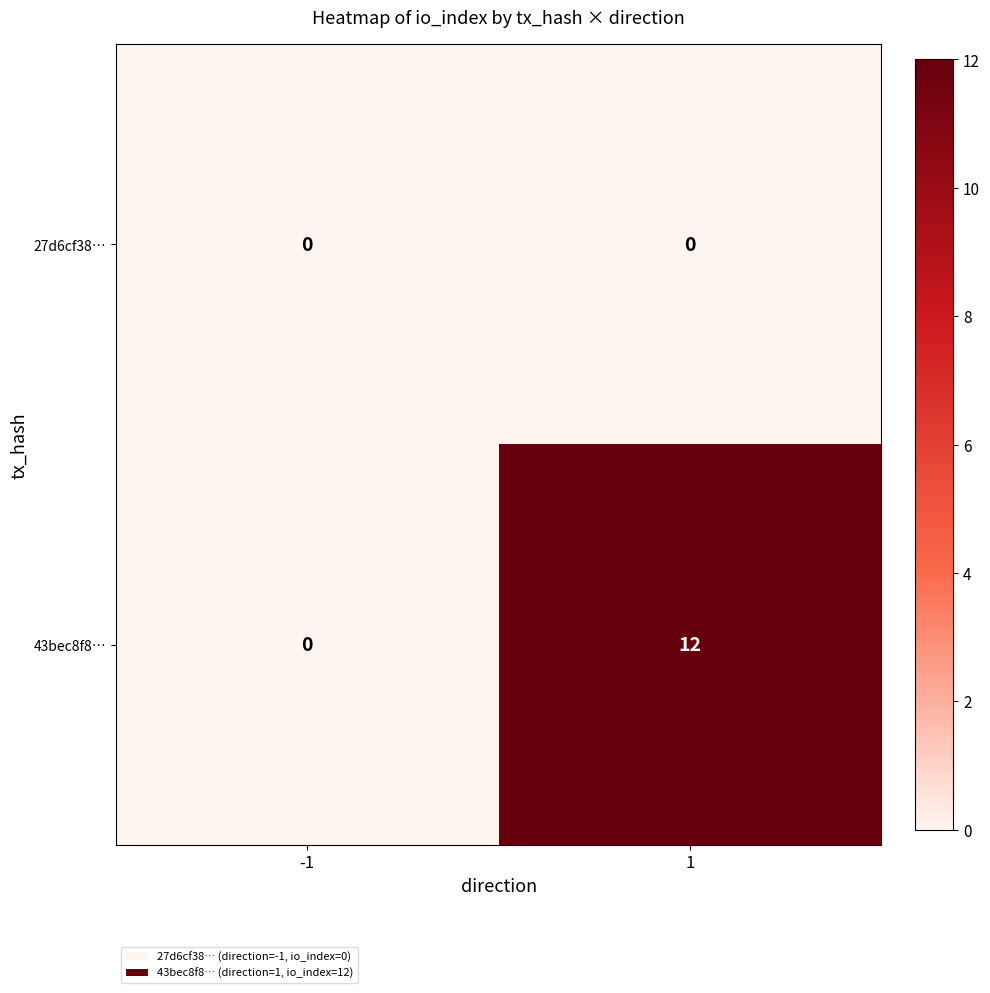

Which series has the largest total across all categories?

43bec8f8…